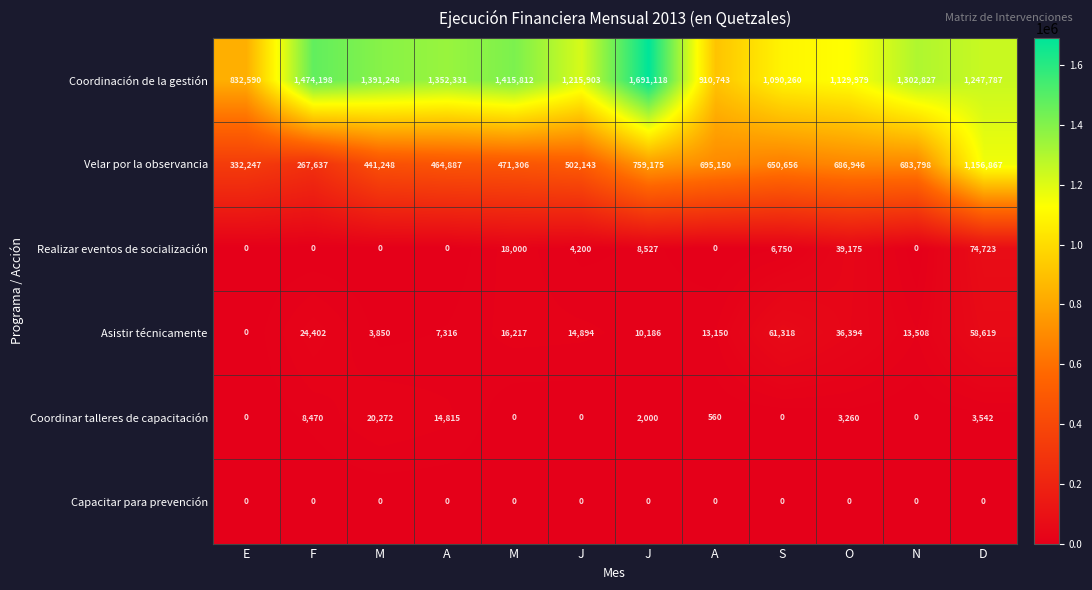

What is the maximum value shown in the chart?

1691118